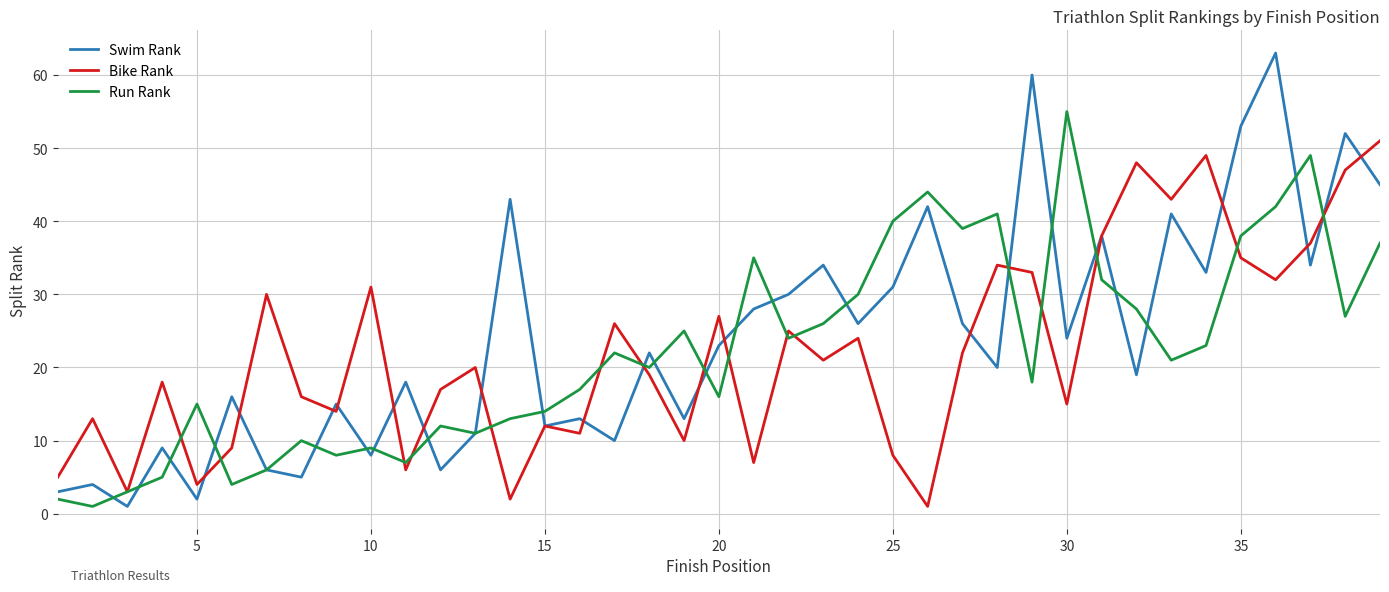

How many series are shown in this chart?

3